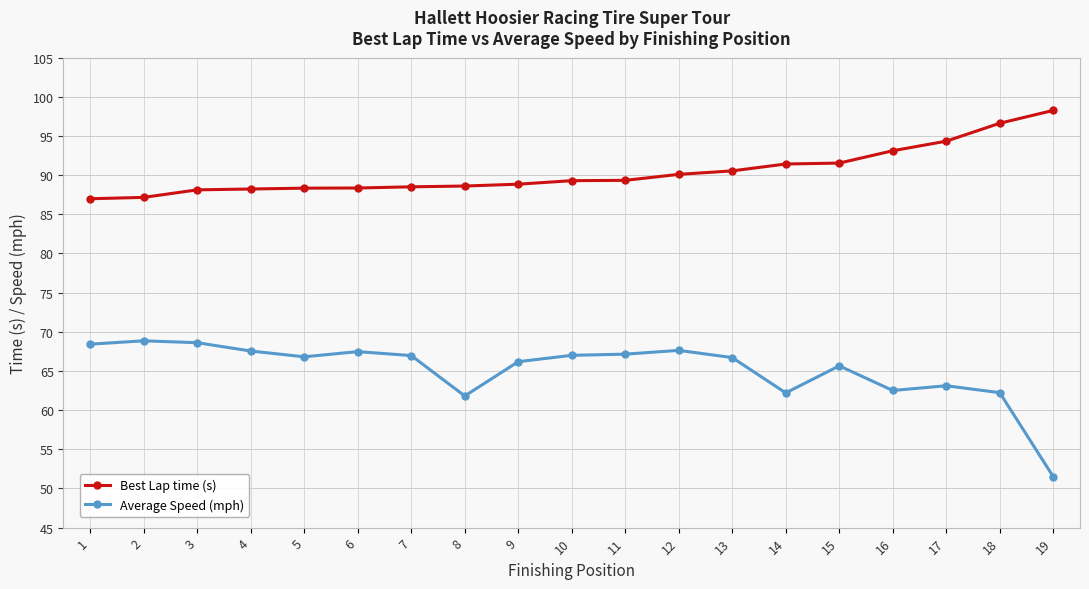

What is the sum of all Average Speed (mph) values?

1238.4